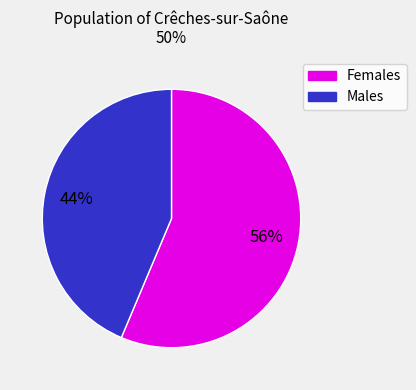

Is there a majority slice in this chart?

Yes